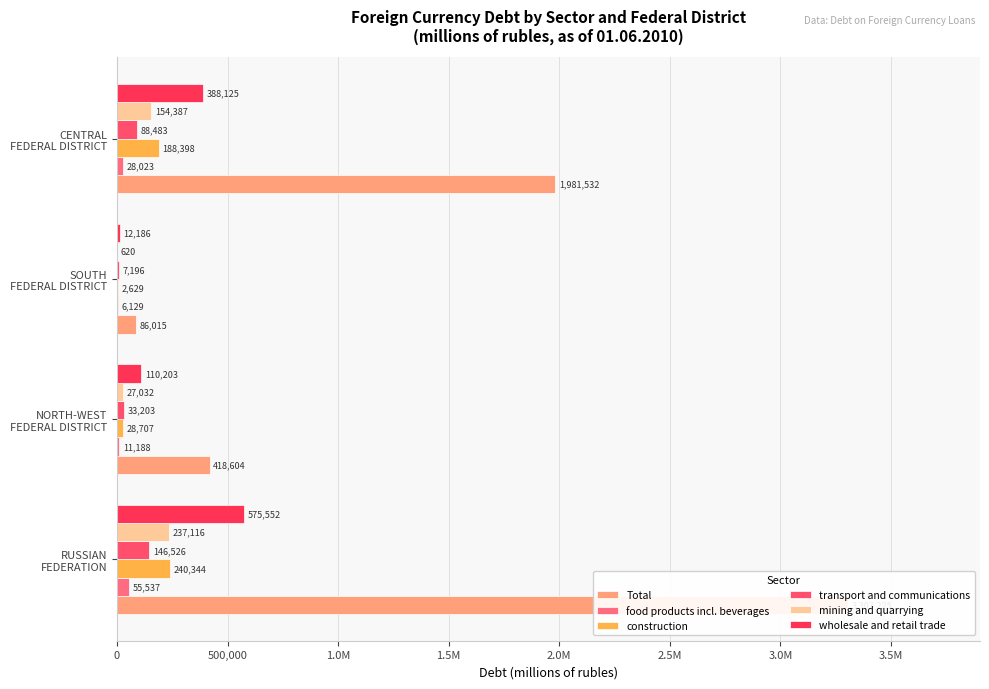

Is it true that transport and communications equals 58037 at RUSSIAN FEDERATION?

False